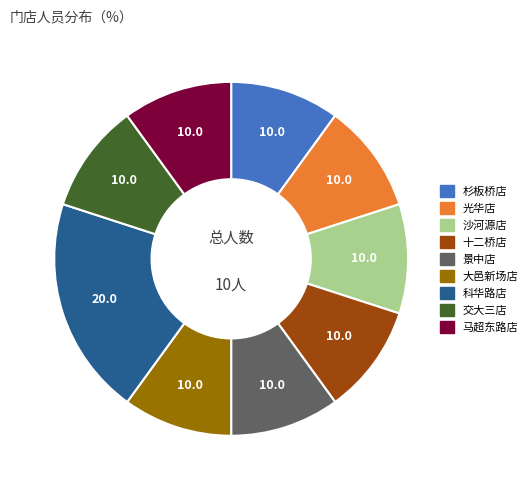

How many segments does this pie chart have?

9